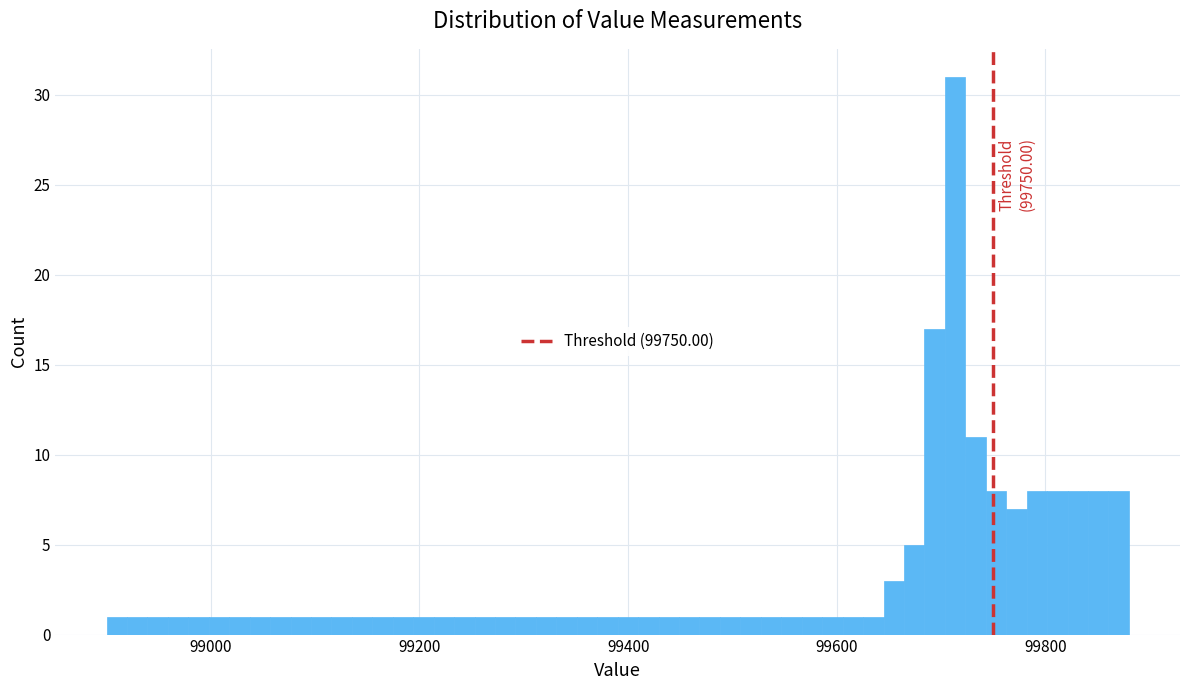

Read against the x-axis, roughly where is the centre of the tallest bar?

99720